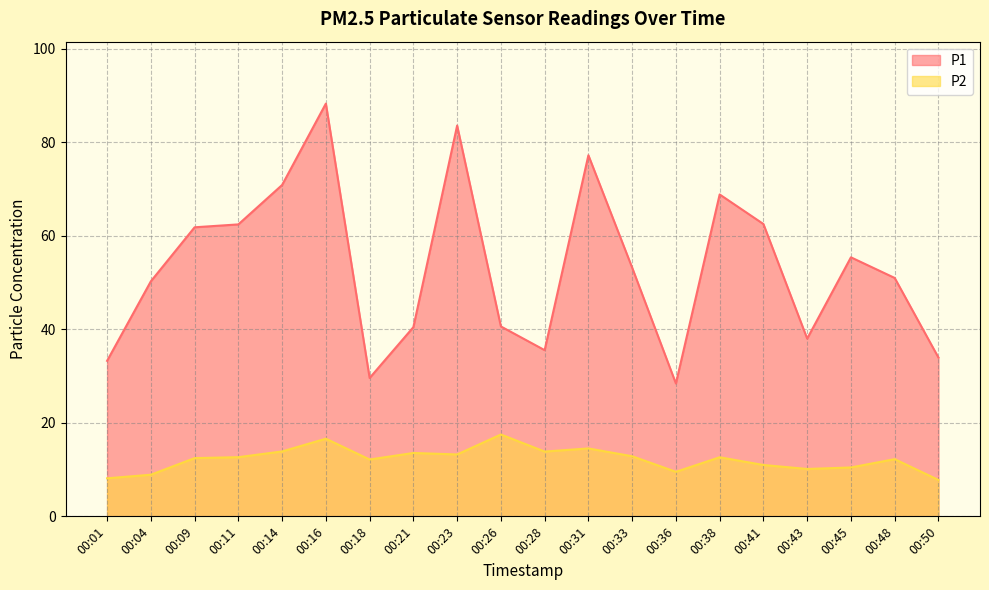

What is the difference between the P2 values at 00:21 and 00:41?

2.6